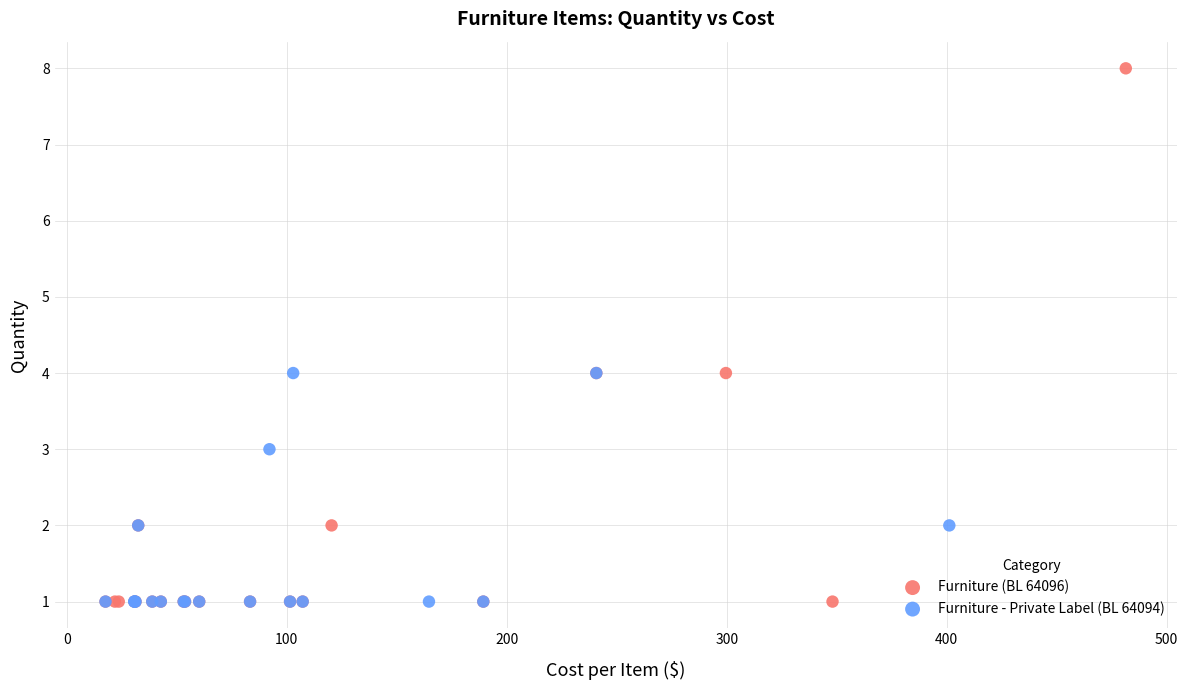

Which series reaches the maximum Y coordinate?

Furniture (BL 64096)